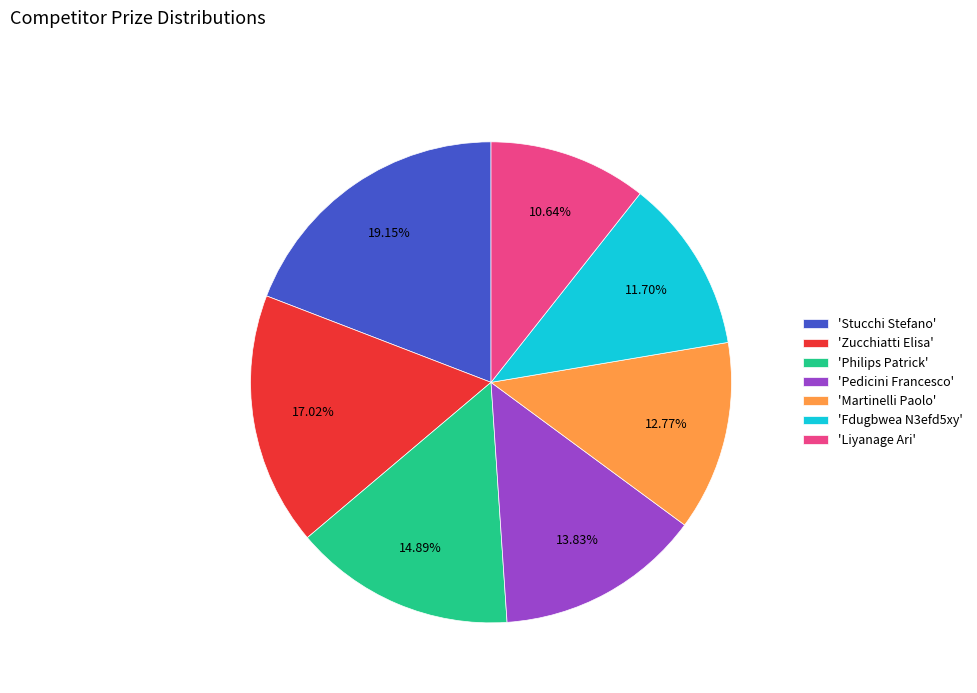

Approximately how many times larger is the value at 'Fdugbwea N3efd5xy' compared to 'Pedicini Francesco'?

0.8